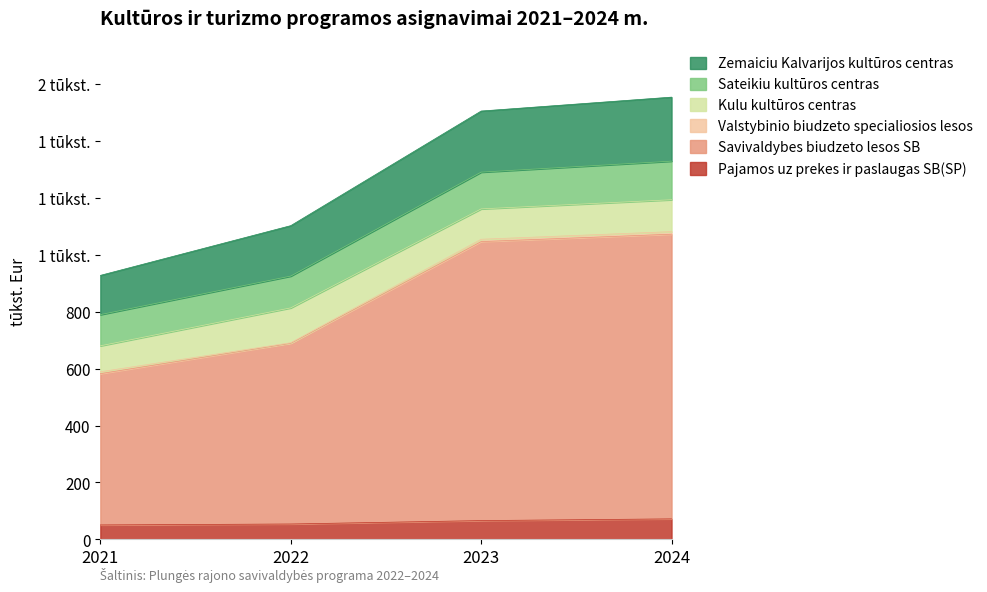

Which has a higher value, 2022 or 2024?

2024